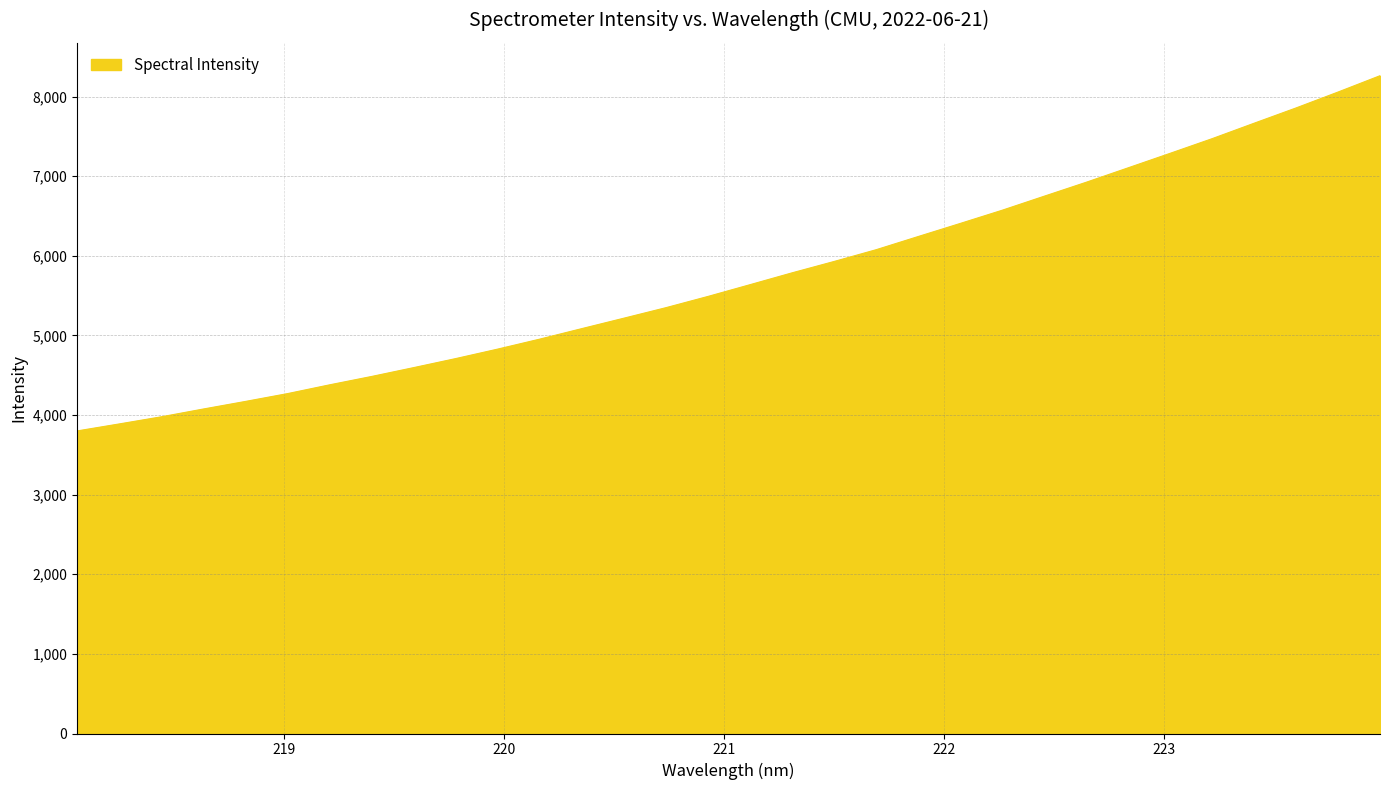

What is the minimum value shown in the chart?

3800.5